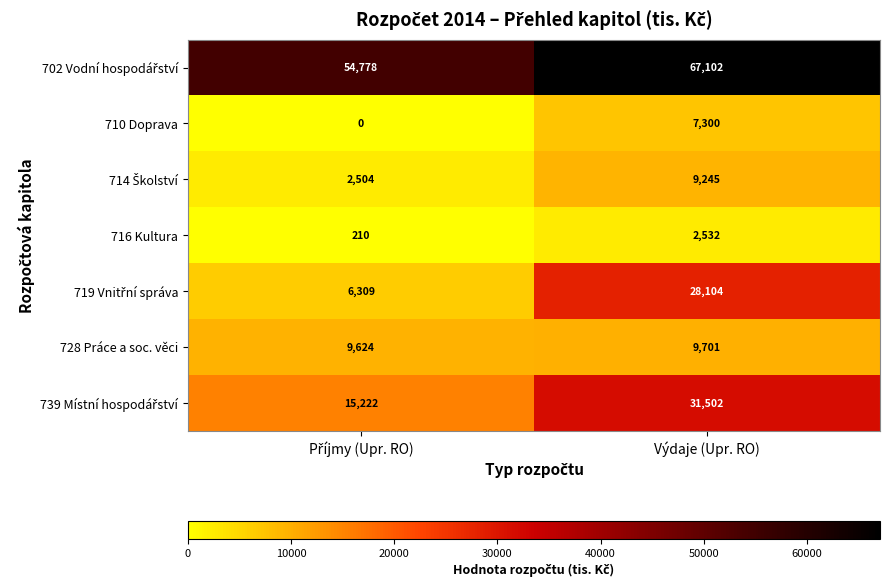

What is the sum of all 728 Práce a soc. věci values?

19325